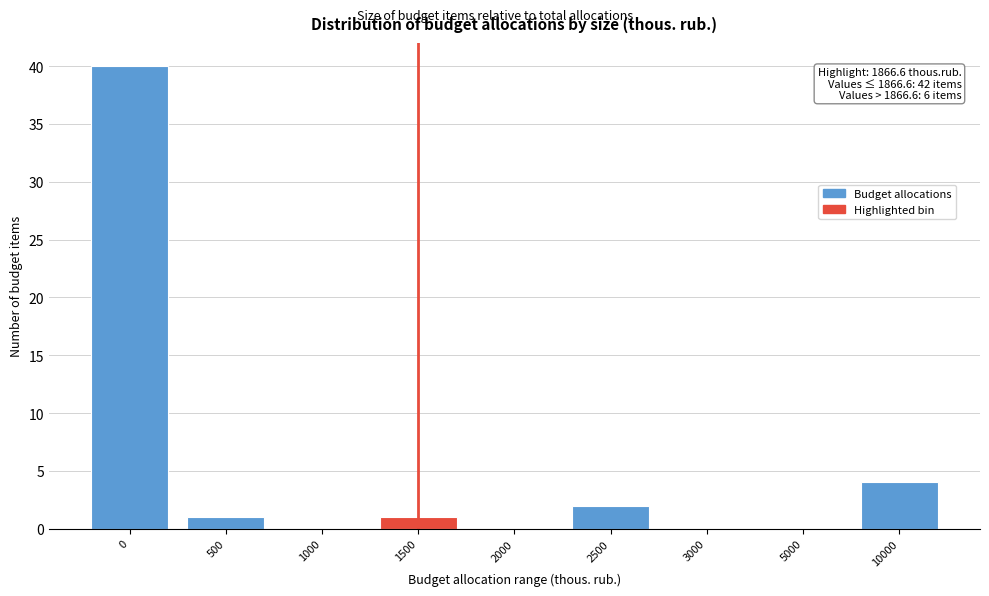

Reading left to right, extract all data points from this chart.

0=40	500=1	1000=0	1500=1	2000=0	2500=2	3000=0	5000=0	10000=4